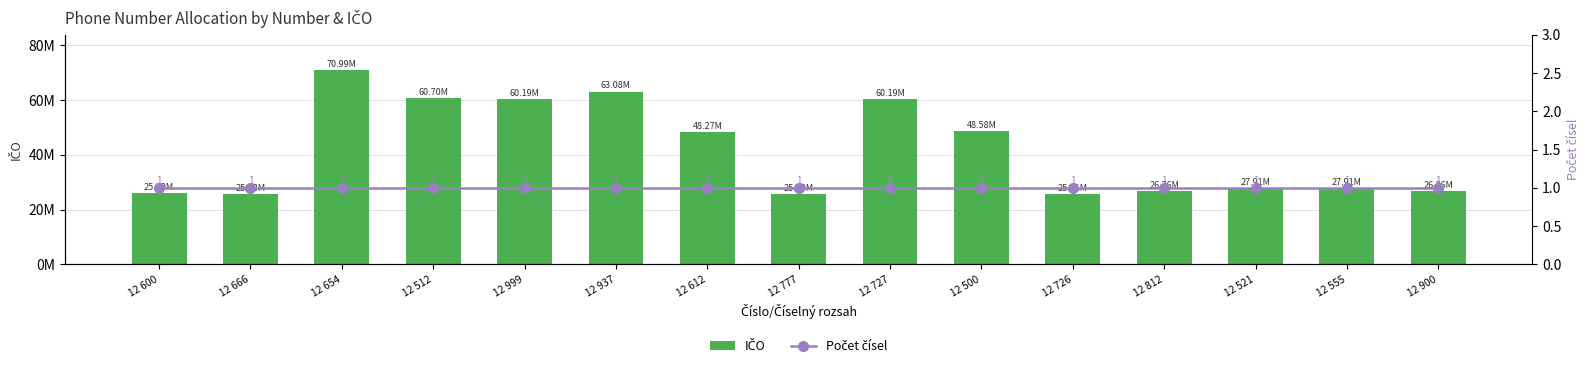

What is the minimum value for IČO?

25632825